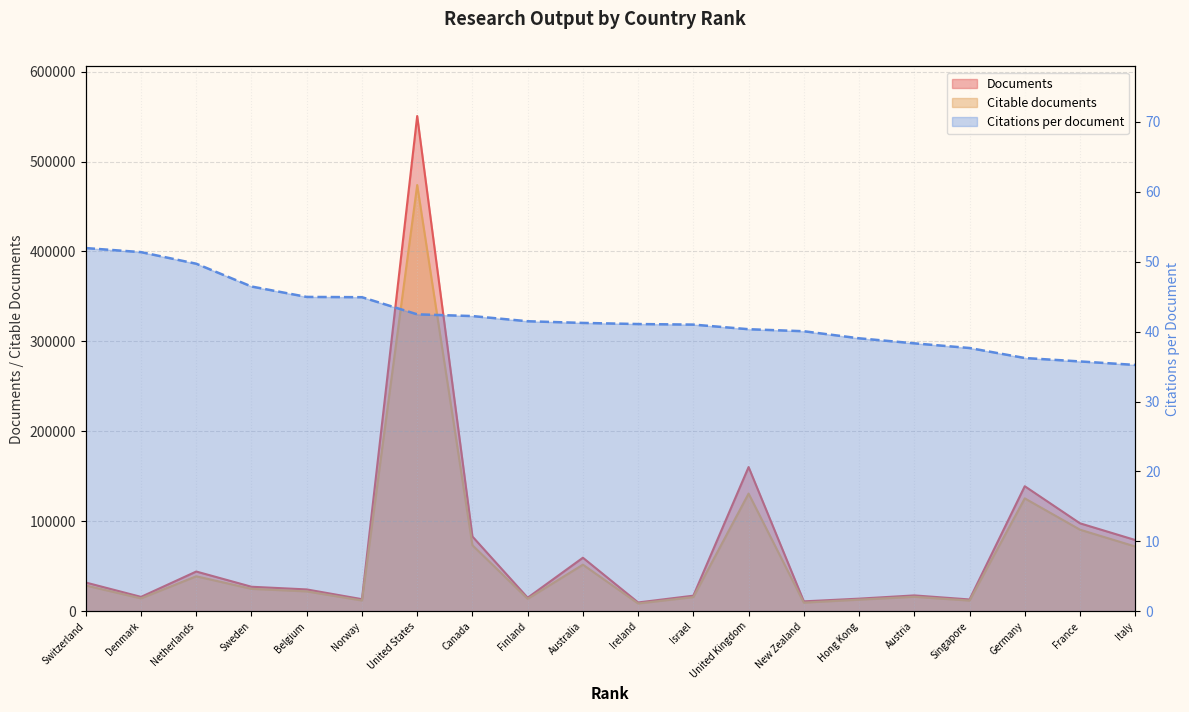

Rank the series by their maximum value, from lowest to highest.

Citations per document, Citable documents, Documents